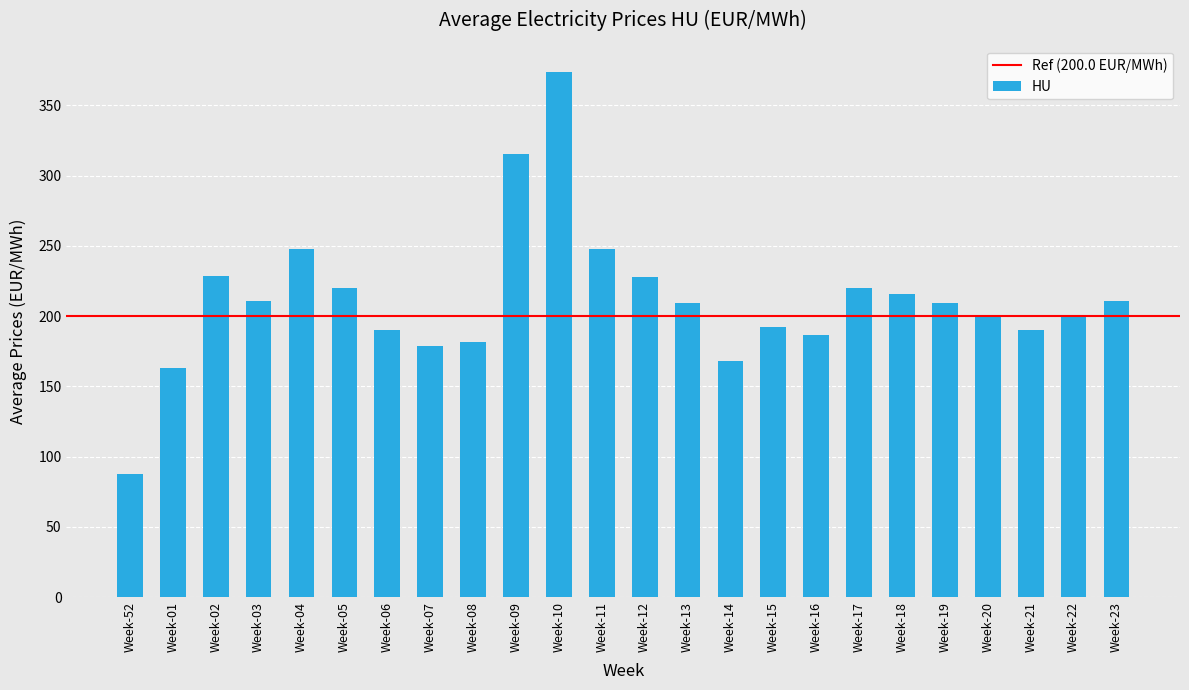

Approximately how many times larger is the value at Week-52 compared to Week-22?

0.4